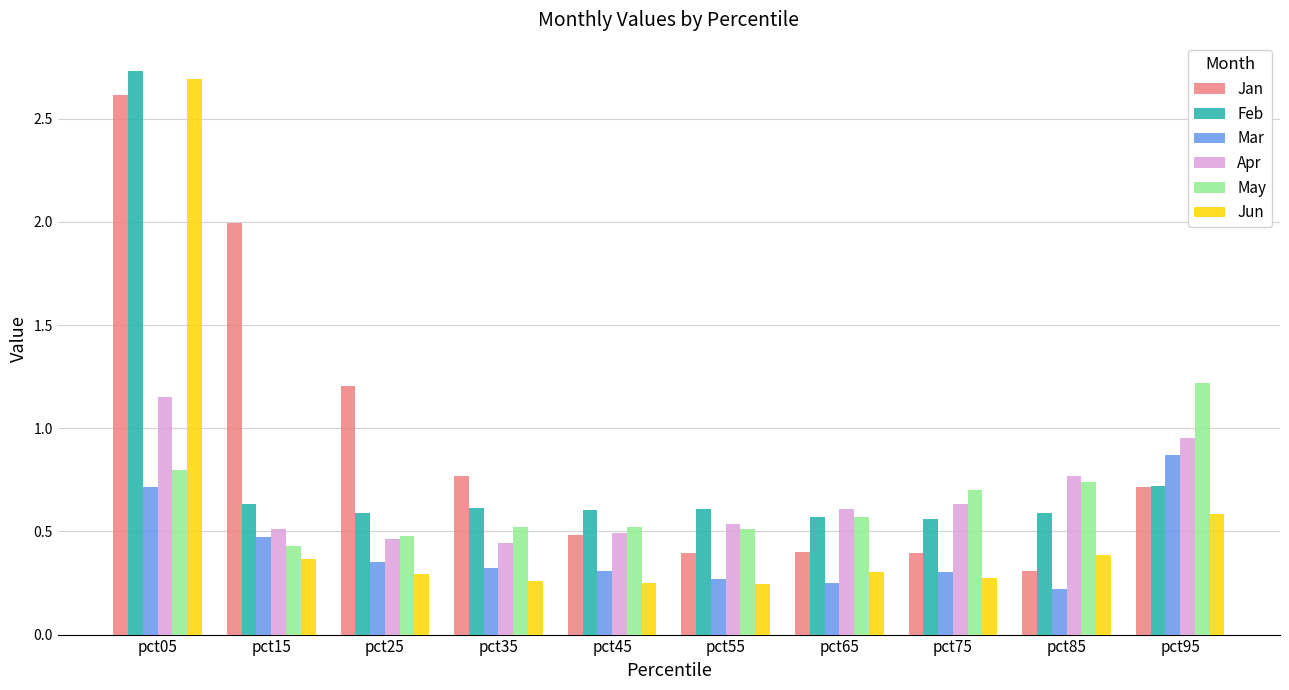

What is the sum of all Jan values?

9.3